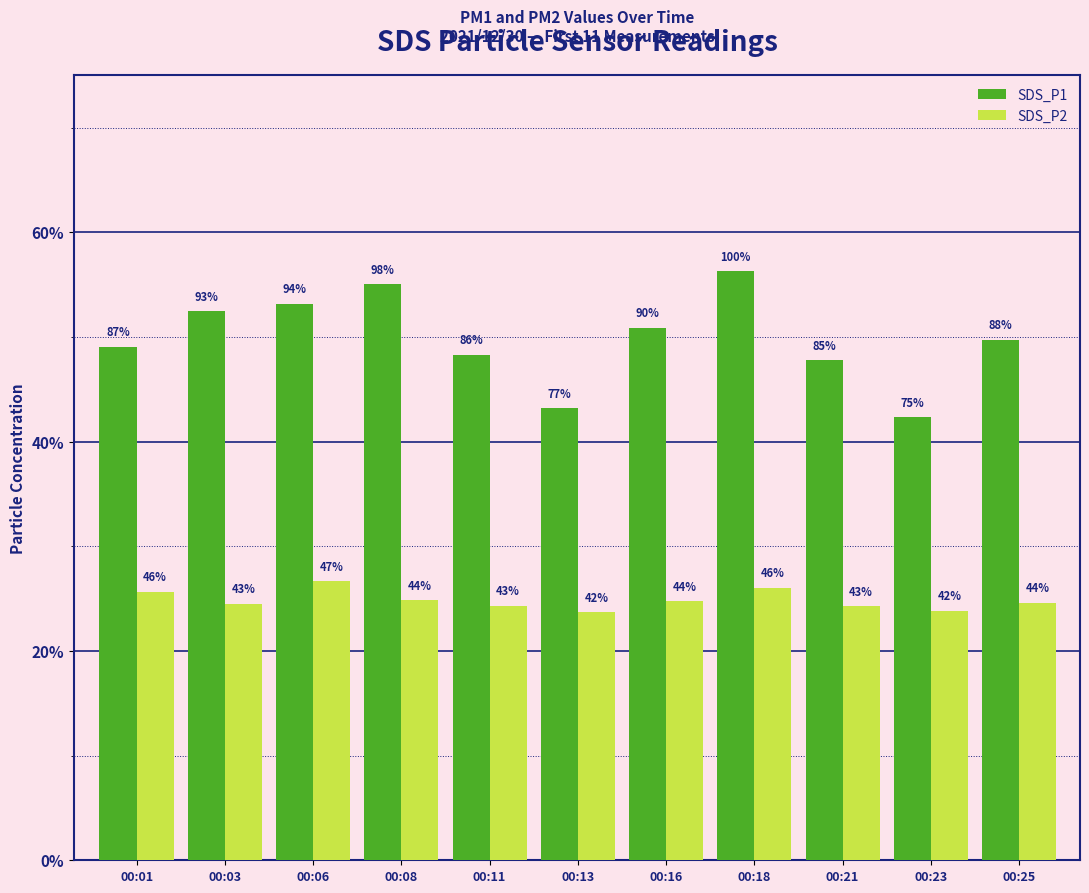

What are all the series names shown in the legend?

SDS_P1, SDS_P2